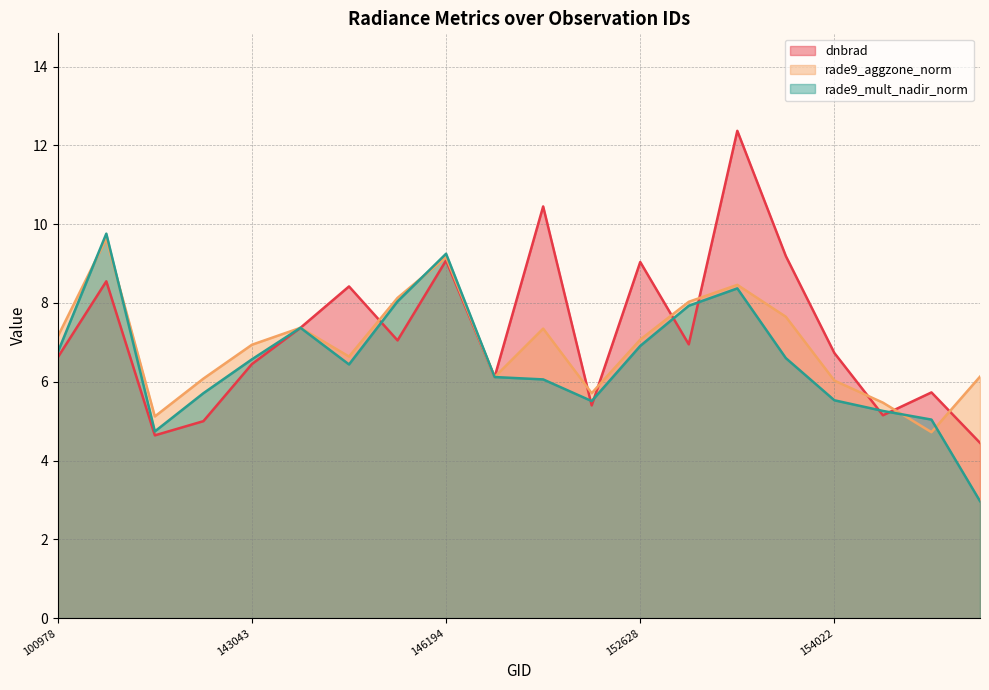

List the labels in order of rade9_aggzone_norm value, largest first.

101728, 146194, 153652, 144221, 153371, 153840, 143237, 147913, 100978, 152628, 143043, 143430, 154819, 146385, 103686, 154022, 148334, 154213, 102352, 154406